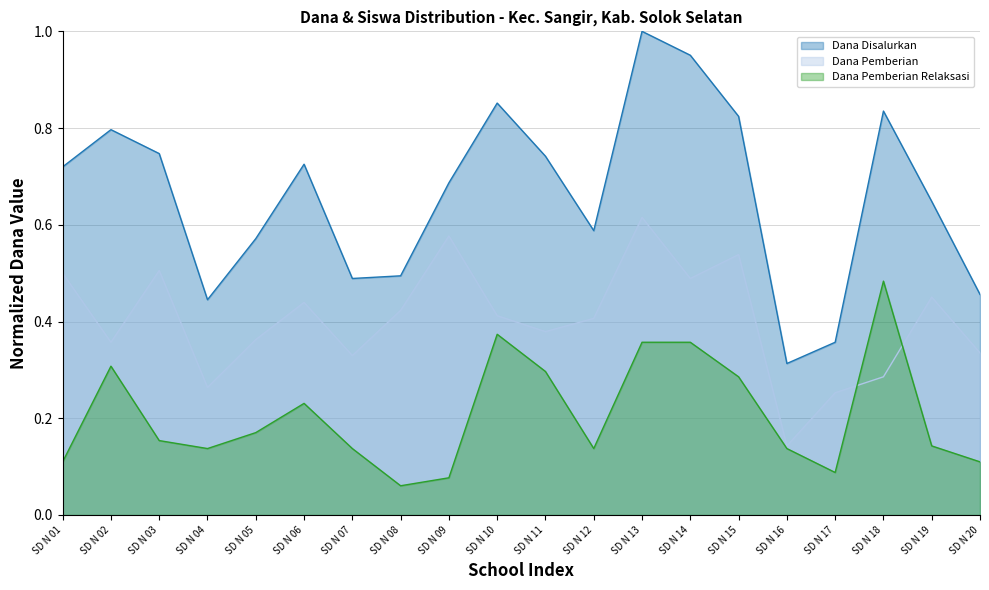

What is the sum of all Dana Pemberian values?

8.1